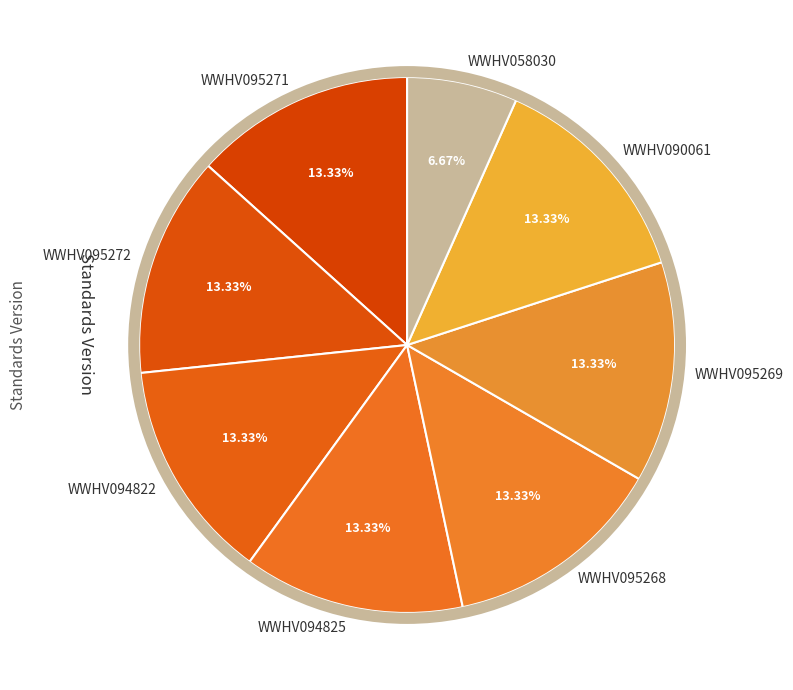

Combined, what portion of the pie is WWHV095272 and WWHV094822?

26.7%